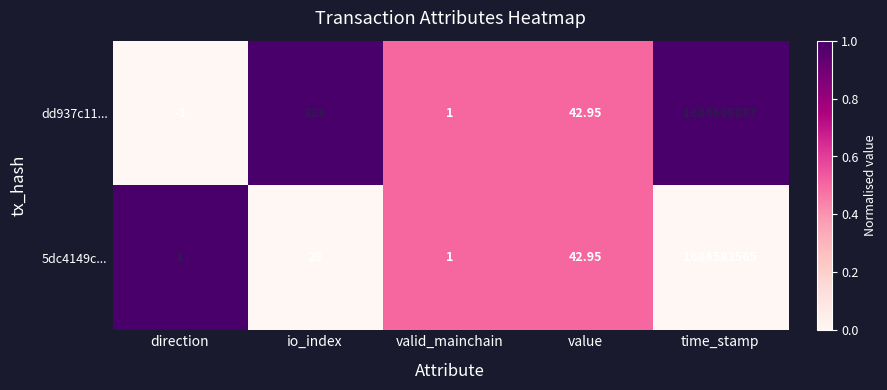

What is the total value across all series at time_stamp?

3369192452.0